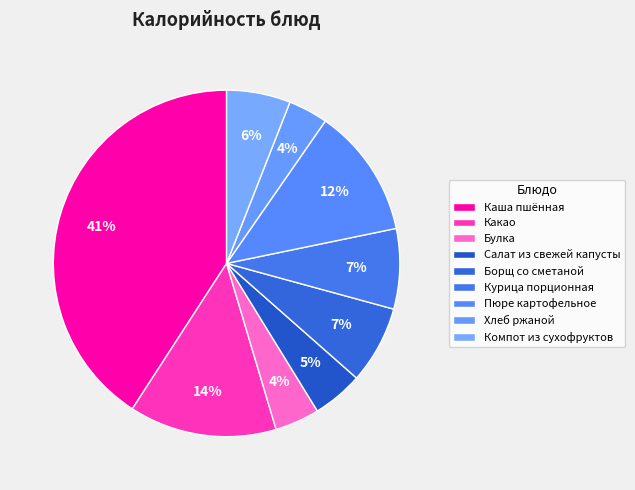

How many slices are in this pie chart?

9